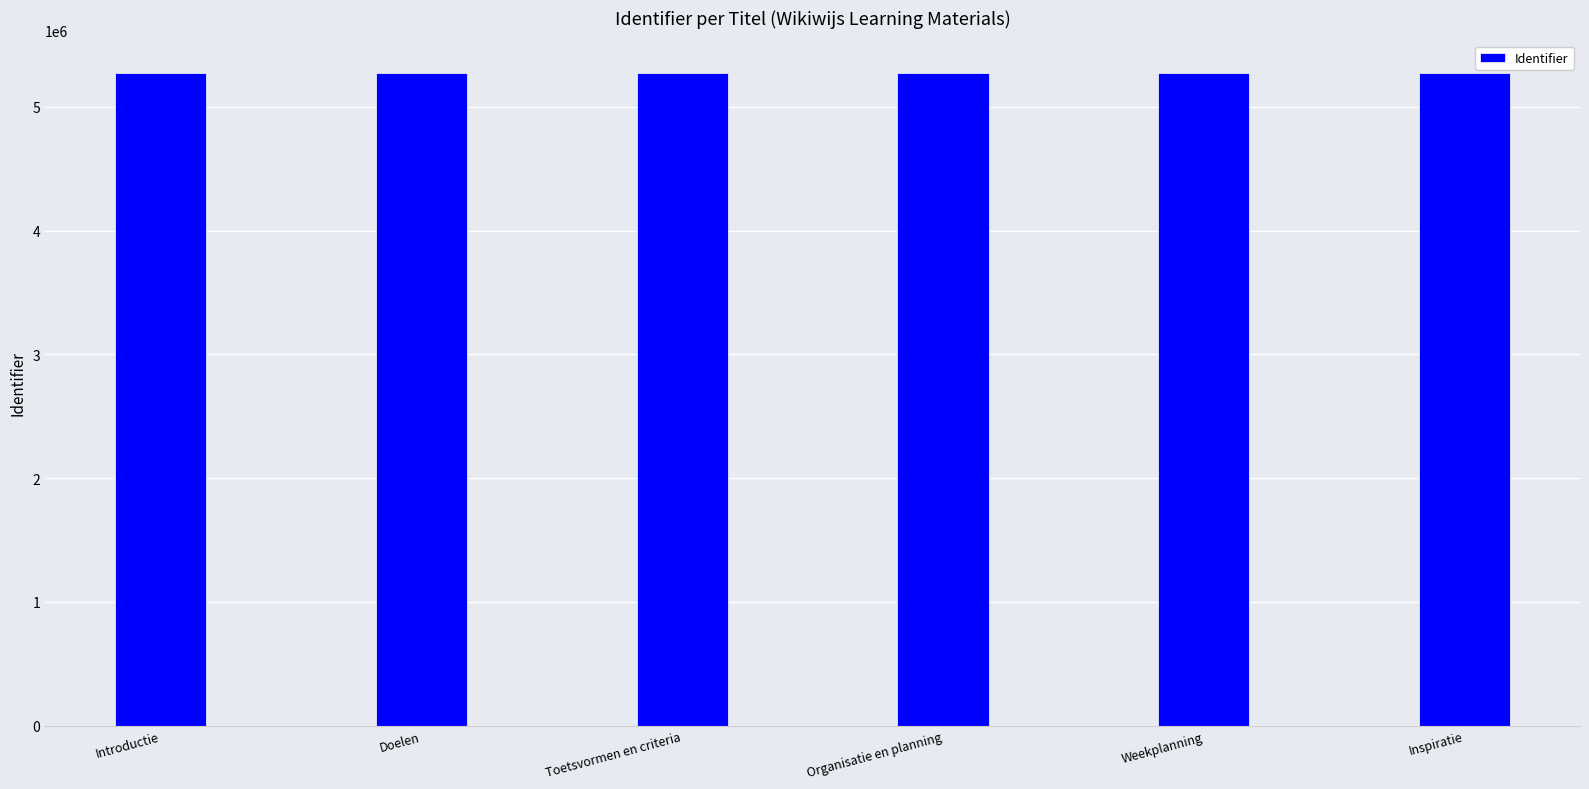

What is the average value?

5274167